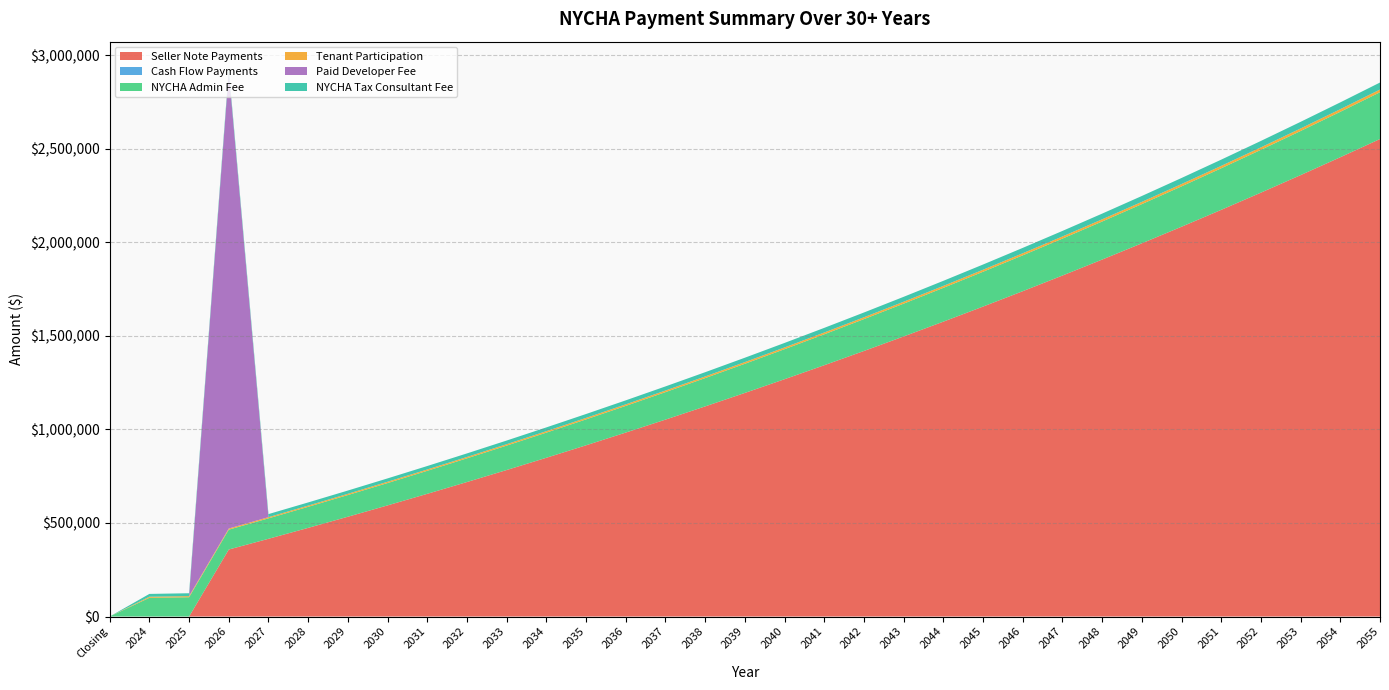

Reading right to left, list all the values displayed in this chart.

Seller Note Payments: 2551600.7	2454294.7	2358800.3	2265084.9	2173116.3	2082862.8	1994293.5	1907377.8	1822085.6	1738387.6	1656254.7	1575658.4	1496570.8	1418964.4	1342812.1	1268087.5	1194764.4	1122817.1	1052220.6	982950.1	914981.3	848290.3	782853.6	718648.3	655651.6	593841.4	533195.7	473693.2	415312.8	358033.7	0.0	0.0	0.0
Cash Flow Payments: 0.0	0.0	0.0	0.0	0.0	0.0	0.0	0.0	0.0	0.0	0.0	0.0	0.0	0.0	0.0	0.0	0.0	0.0	0.0	0.0	0.0	0.0	0.0	0.0	0.0	0.0	0.0	0.0	0.0	0.0	0.0	0.0	0.0
NYCHA Admin Fee: 250008.0	242726.2	235656.6	228792.8	222128.9	215659.1	209377.8	203279.4	197358.7	191610.3	186029.5	180611.1	175350.6	170243.3	165284.8	160470.6	155796.7	151259.0	146853.4	142576.1	138423.4	134391.6	130477.3	126677.0	122987.4	119405.2	115927.4	112550.9	109272.7	106090.0	103000.0	100000.0	0.0
Tenant Participation: 14438.0	14017.4	13609.2	13212.8	12827.9	12454.3	12091.6	11739.4	11397.5	11065.5	10743.2	10430.3	10126.5	9831.6	9545.2	9267.2	8997.3	8735.2	8480.8	8233.8	7994.0	7761.1	7535.1	7315.6	7102.5	6895.7	6694.8	6499.8	6310.5	6126.7	5948.2	5775.0	0.0
Paid Developer Fee: 0.0	0.0	0.0	0.0	0.0	0.0	0.0	0.0	0.0	0.0	0.0	0.0	0.0	0.0	0.0	0.0	0.0	0.0	0.0	0.0	0.0	0.0	0.0	0.0	0.0	0.0	0.0	0.0	0.0	2439390.1	0.0	0.0	0.0
NYCHA Tax Consultant Fee: 37501.2	36408.9	35348.5	34318.9	33319.3	32348.9	31406.7	30491.9	29603.8	28741.6	27904.4	27091.7	26302.6	25536.5	24792.7	24070.6	23369.5	22688.8	22028.0	21386.4	20763.5	20158.7	19571.6	19001.6	18448.1	17910.8	17389.1	16882.6	16390.9	15913.5	15450.0	15000.0	0.0